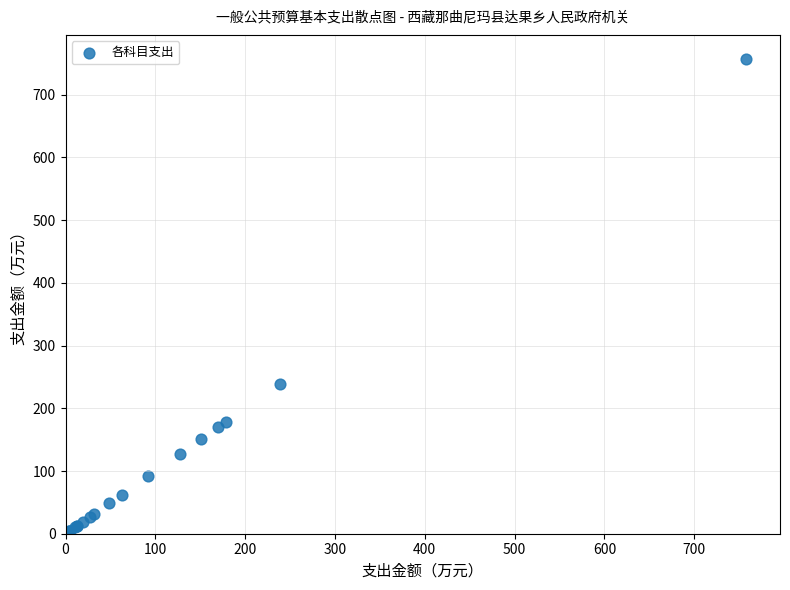

What Y value in the scatter plot is closest to 379?

239.2